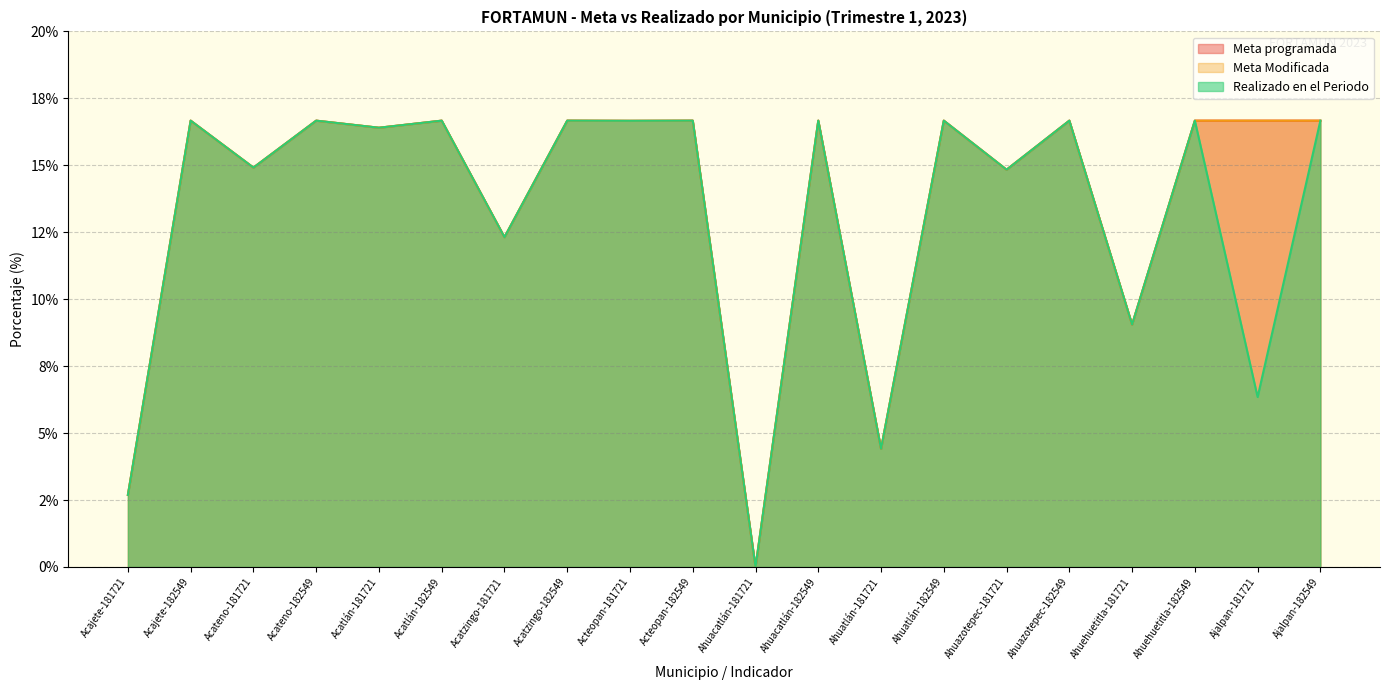

True or false: Meta programada has more than 0 interior local peaks.

True